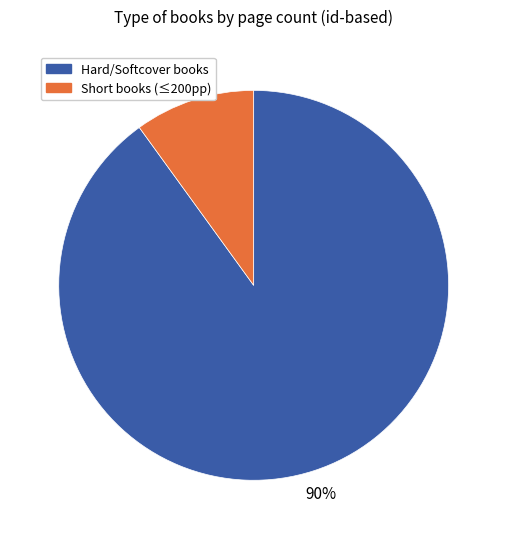

Is there any slice that represents more than half of the pie?

Yes